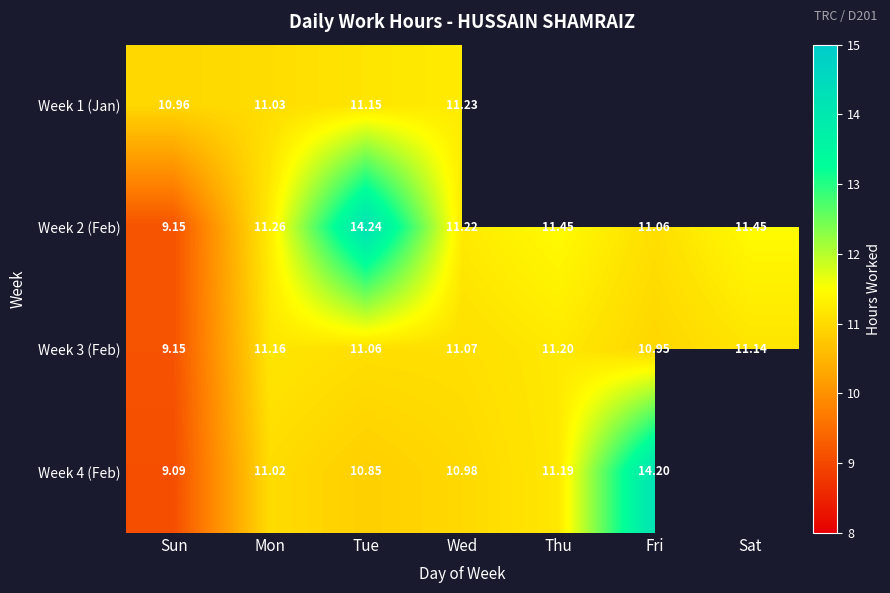

How many data points in Week 2 (Feb) are less than 11?

1